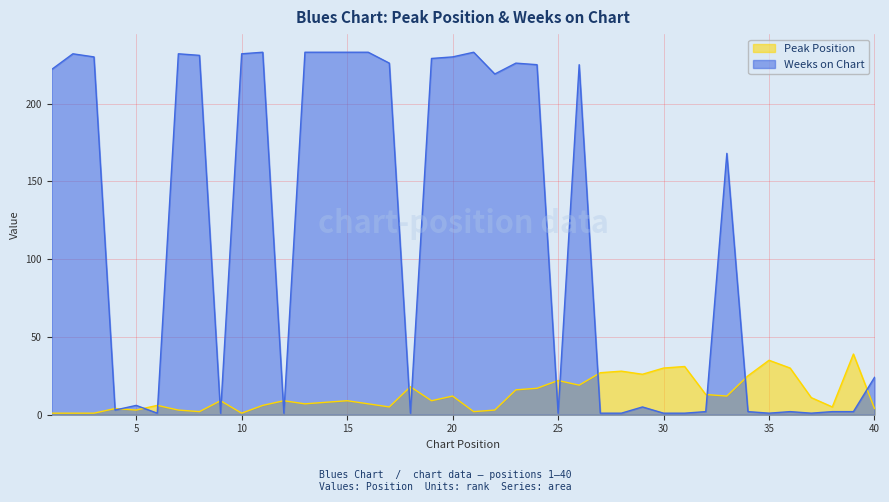

True or false: Peak Position has a value of 13 at 32.

True